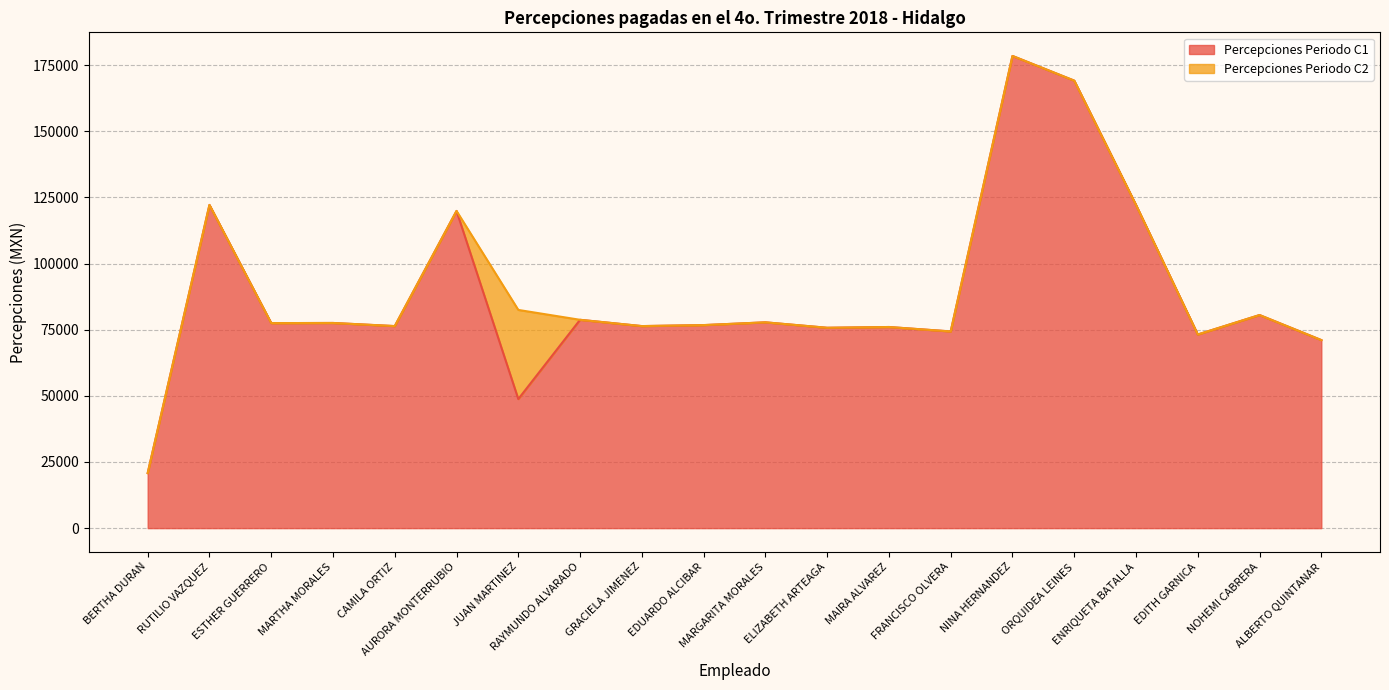

Does the chart display data point markers on the line(s)?

No